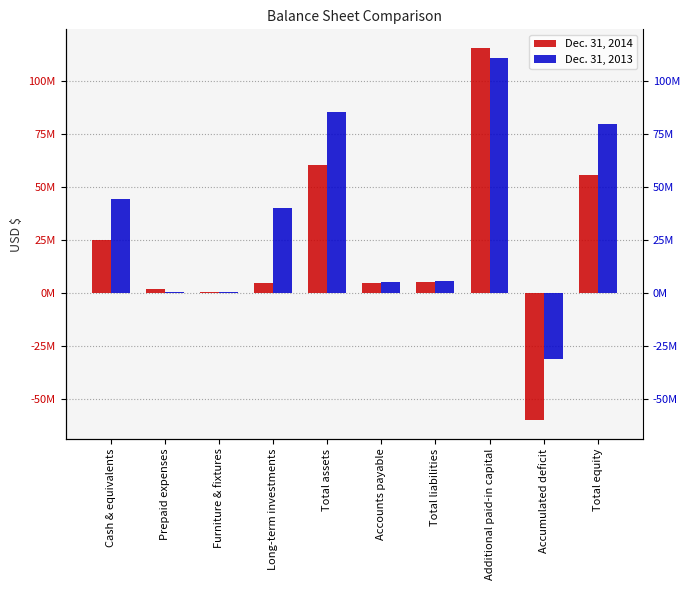

What is the label of the 8th bar from the left?

Additional paid-in capital